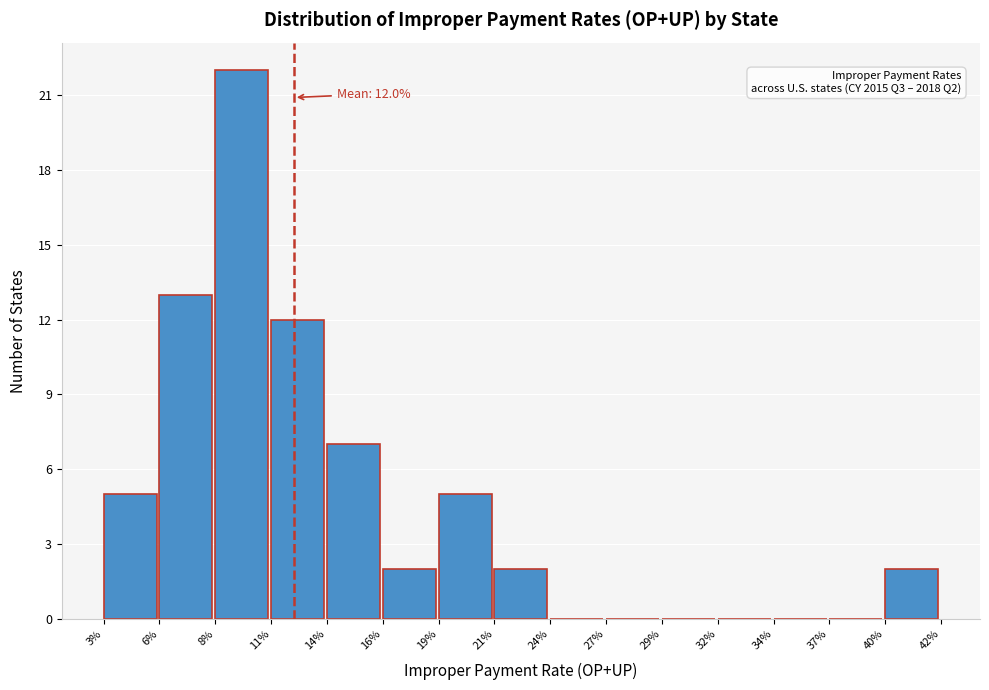

Reading right to left, what are all the values shown in this chart?

40%=2	37%=0	34%=0	32%=0	29%=0	27%=0	24%=0	21%=2	19%=5	16%=2	14%=7	11%=12	8%=22	6%=13	3%=5